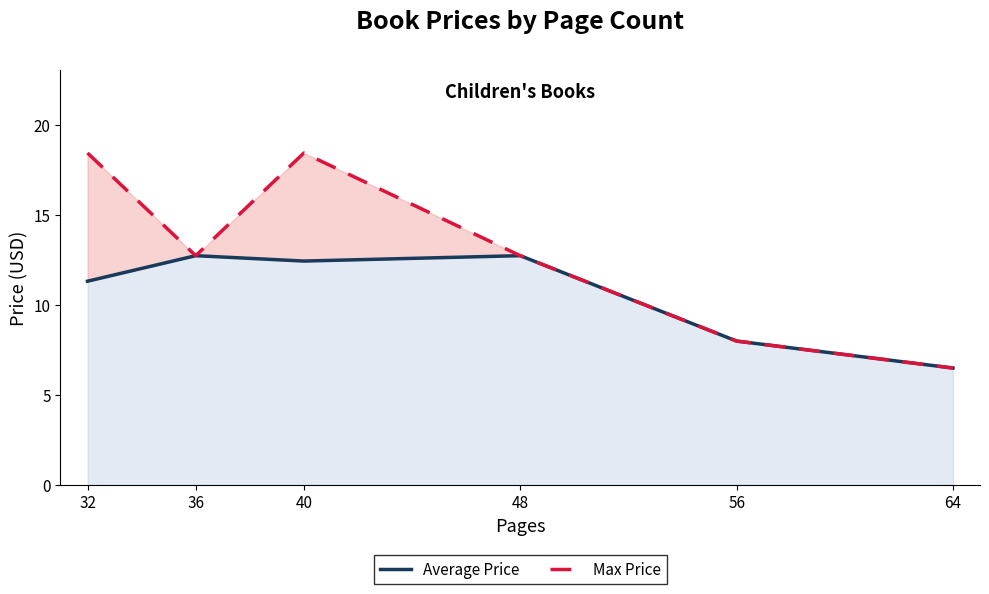

What are all the series names shown in the legend?

Average Price, Max Price